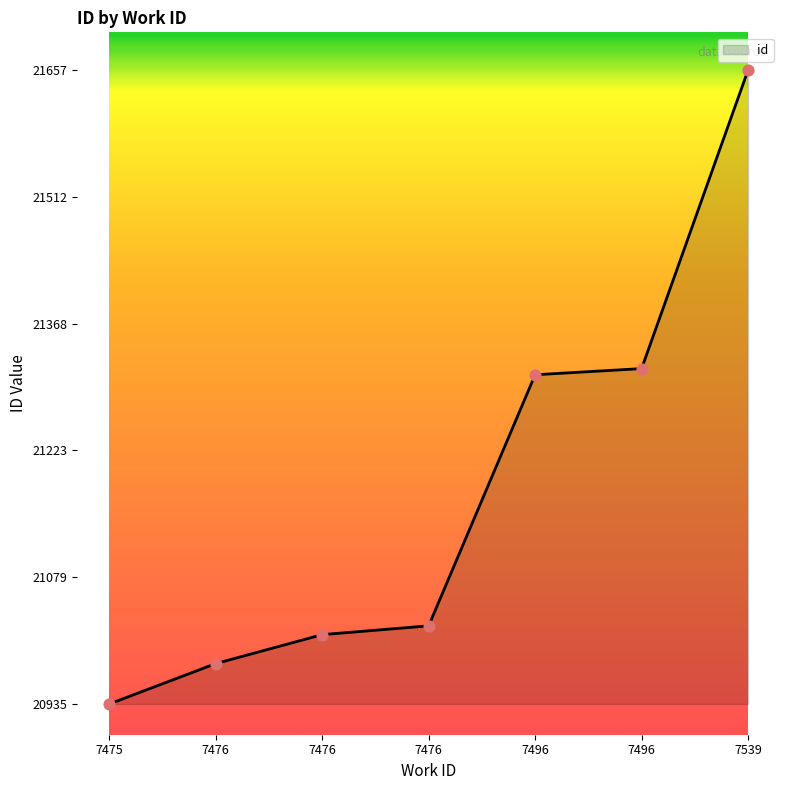

Approximately how many times larger is the value at 7476 compared to 7475?

1.0